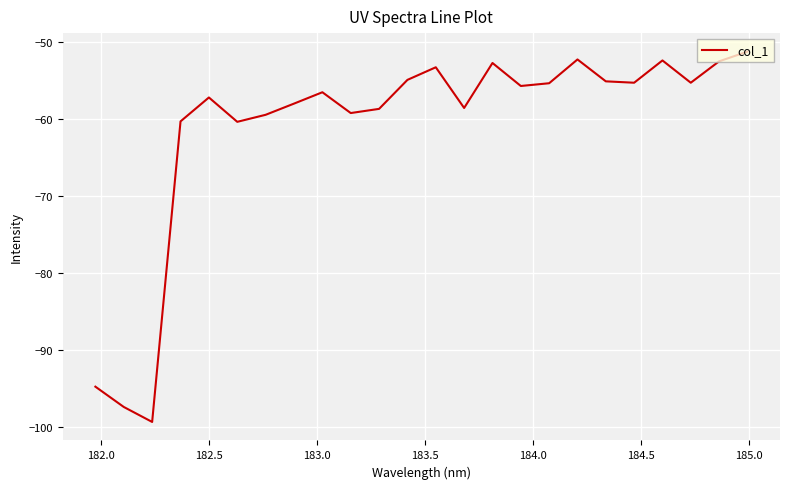

What is the smallest value displayed?

-99.3